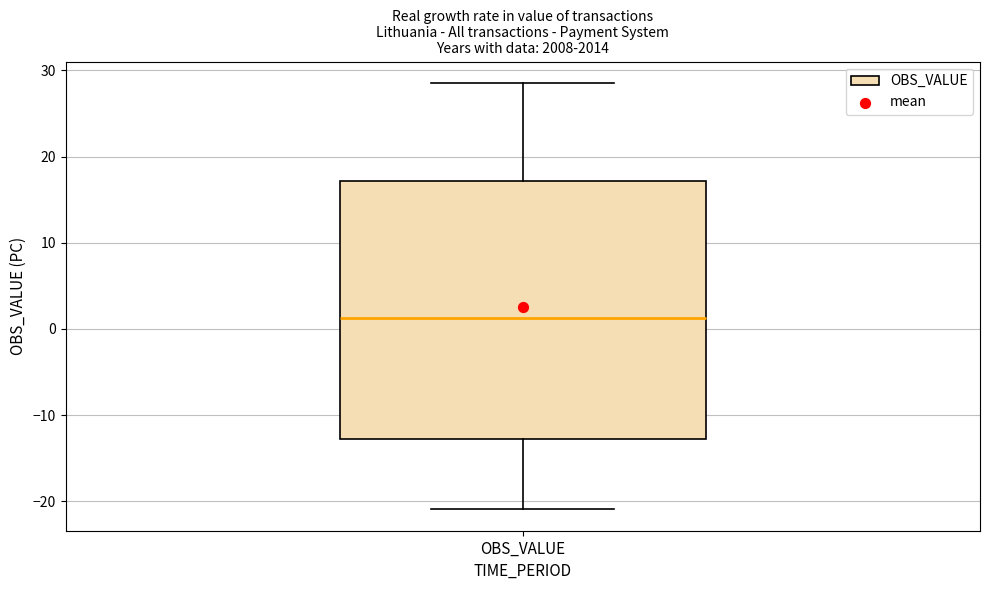

Where is the lower edge of the box for OBS_VALUE on the y-axis? The values are not printed on the chart, so give them approximately, as read against the axis.

-13